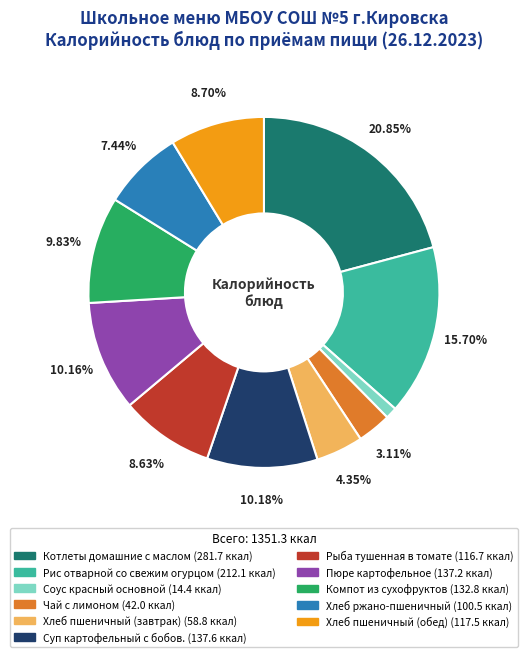

Does Хлеб пшеничный (обед) represent more than half of the total?

No